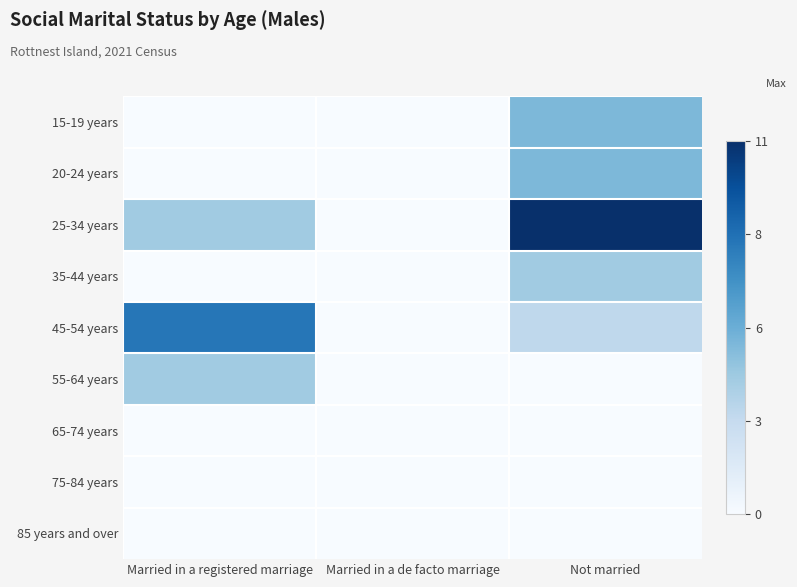

At how many categories does at least one series exceed 3?

2